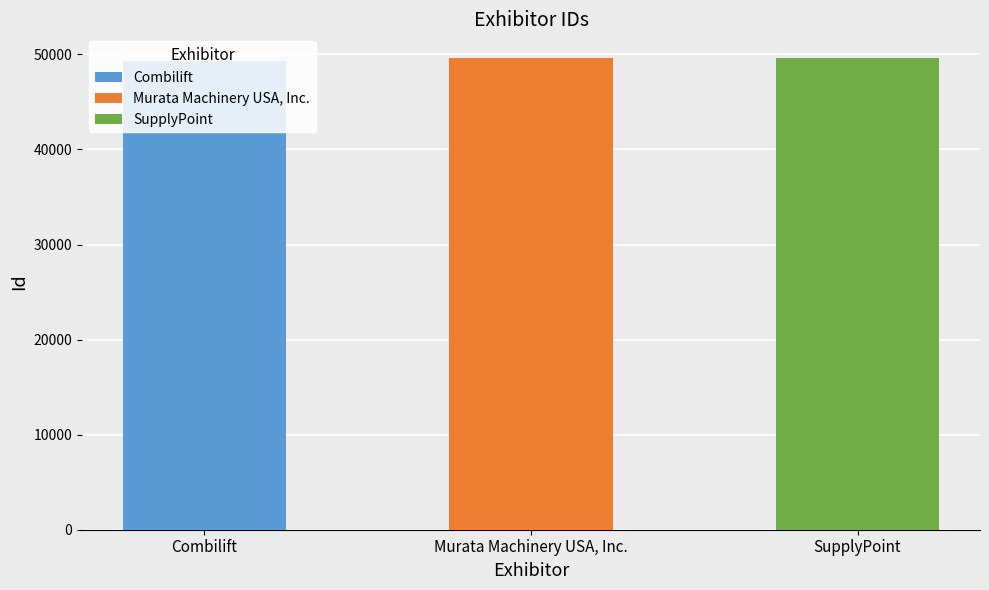

What position from the right is Murata Machinery USA, Inc.?

2